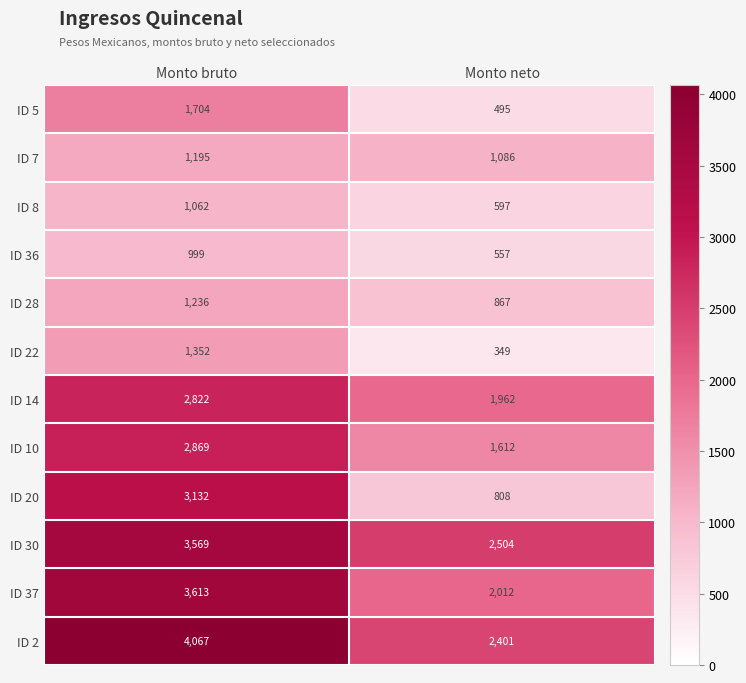

At Monto neto, list the series in order from smallest to largest.

ID 22, ID 5, ID 36, ID 8, ID 20, ID 28, ID 7, ID 10, ID 14, ID 37, ID 2, ID 30